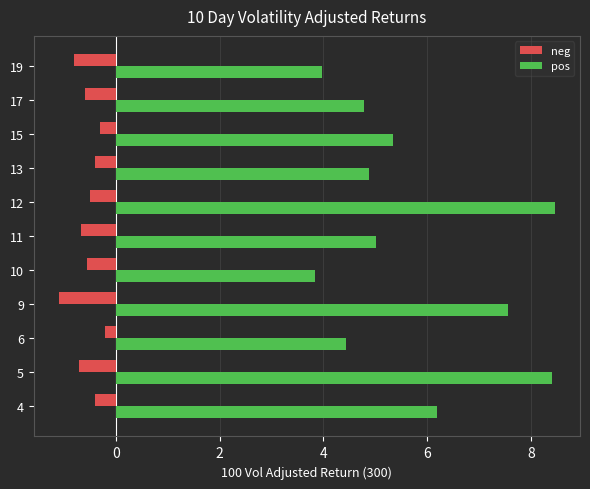

Is the value of pos at 11 greater than the value of neg at 11?

Yes